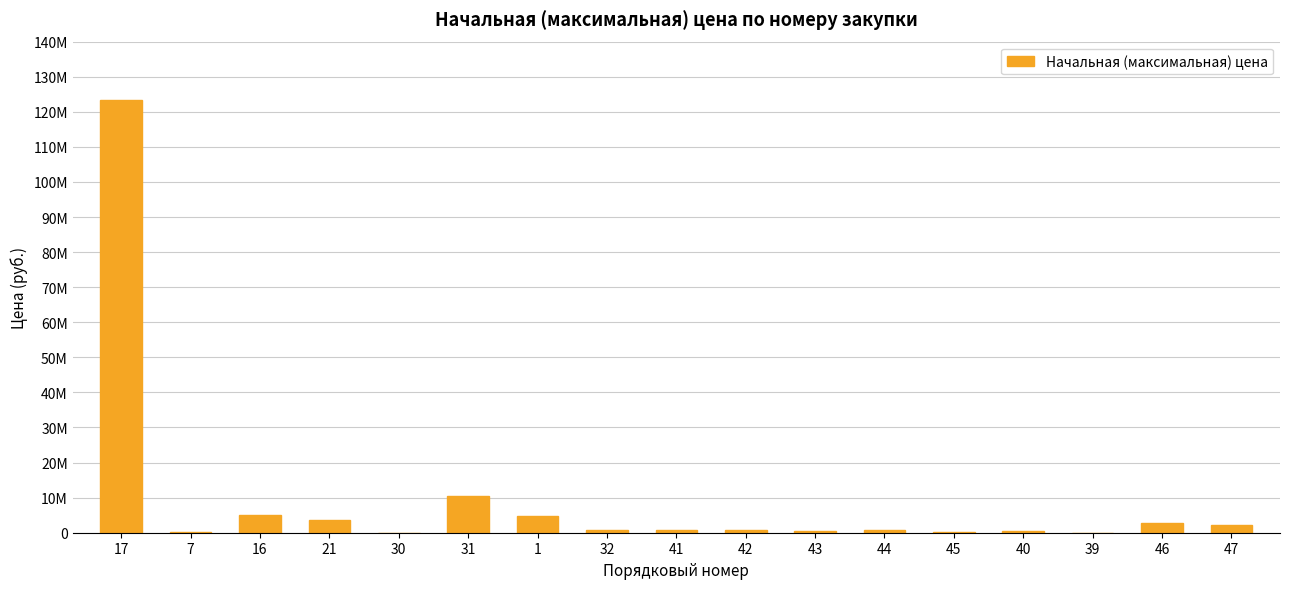

At which label does the data first exceed 869945?

17